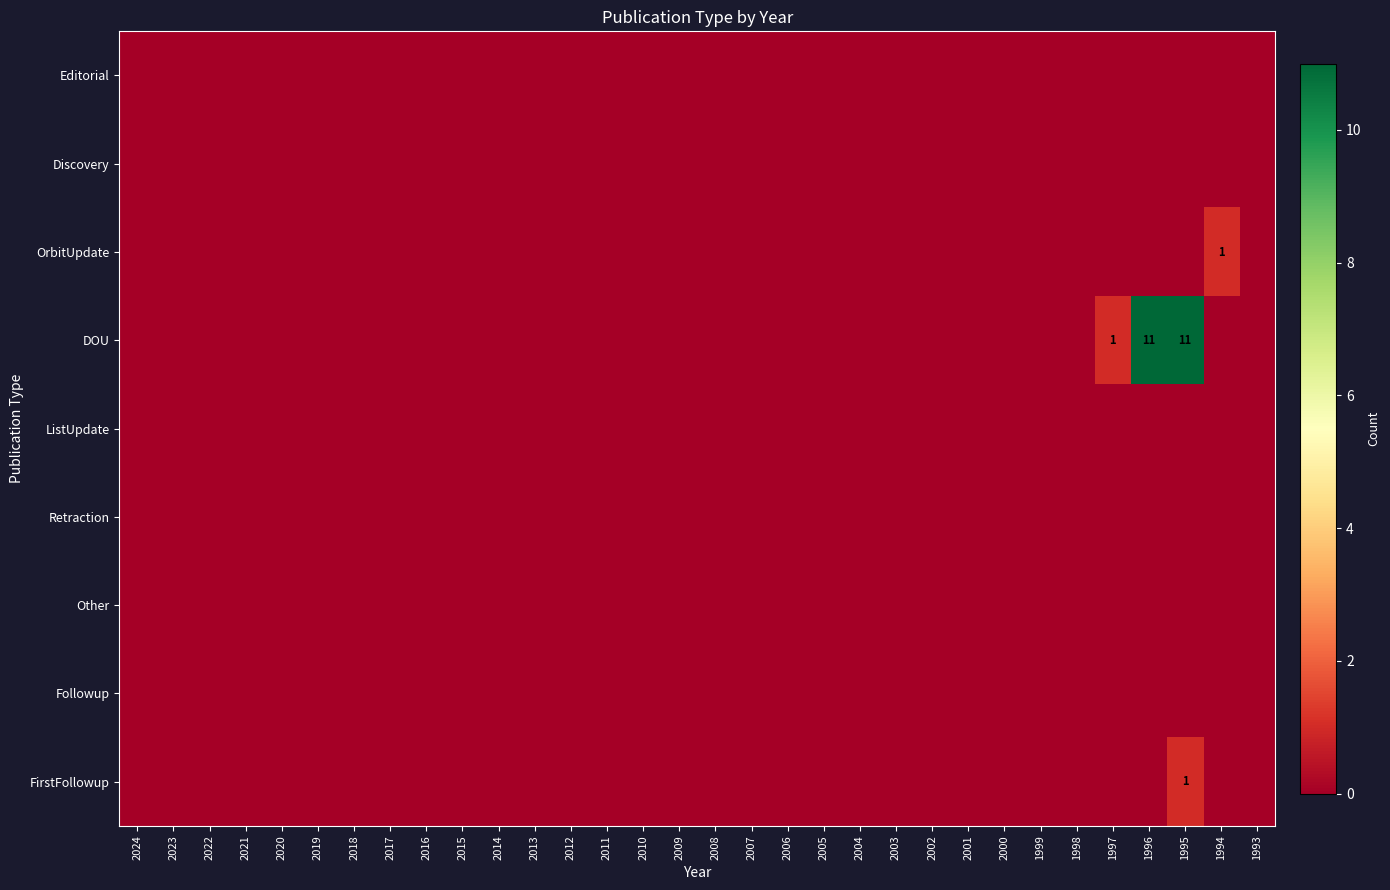

Which series has the largest total across all categories?

DOU